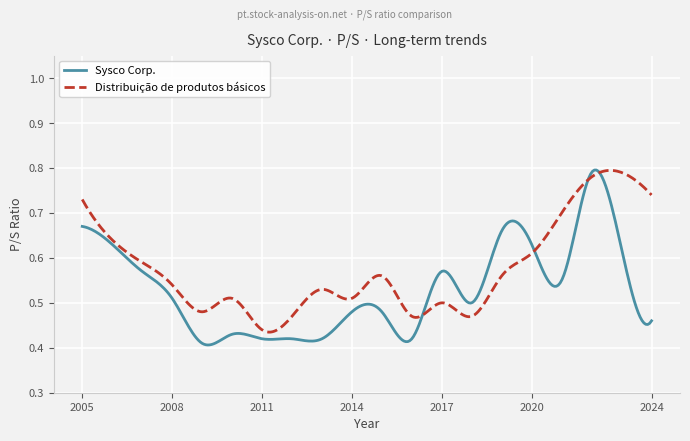

Which series has the largest total across all categories?

Distribuição de produtos básicos